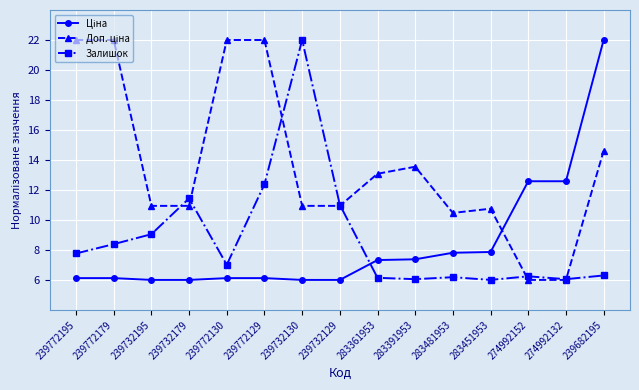

What is the highest value of the Залишок series?

22.0